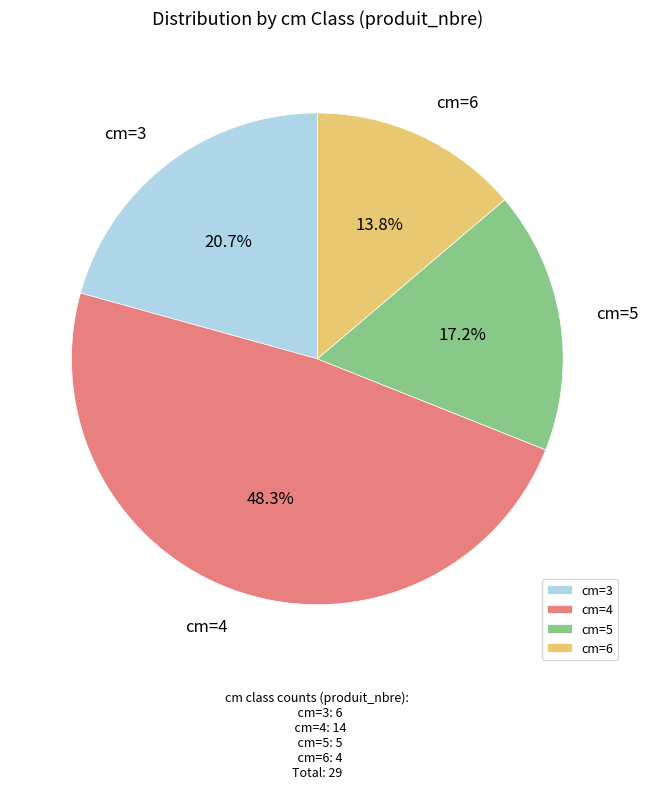

Is cm=6 the majority of the pie?

No